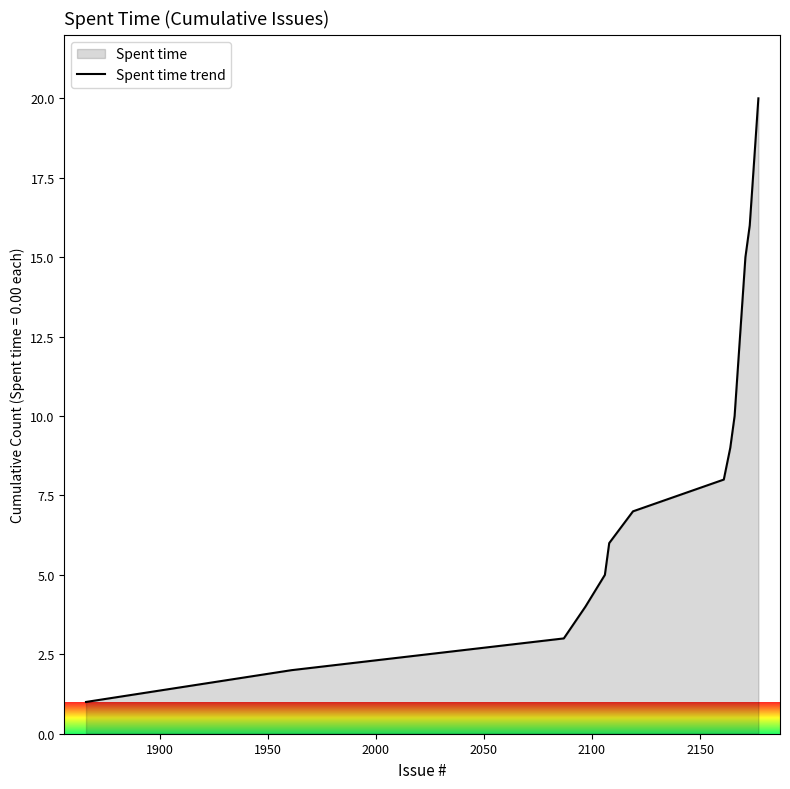

What is the difference between the maximum and minimum values?

19